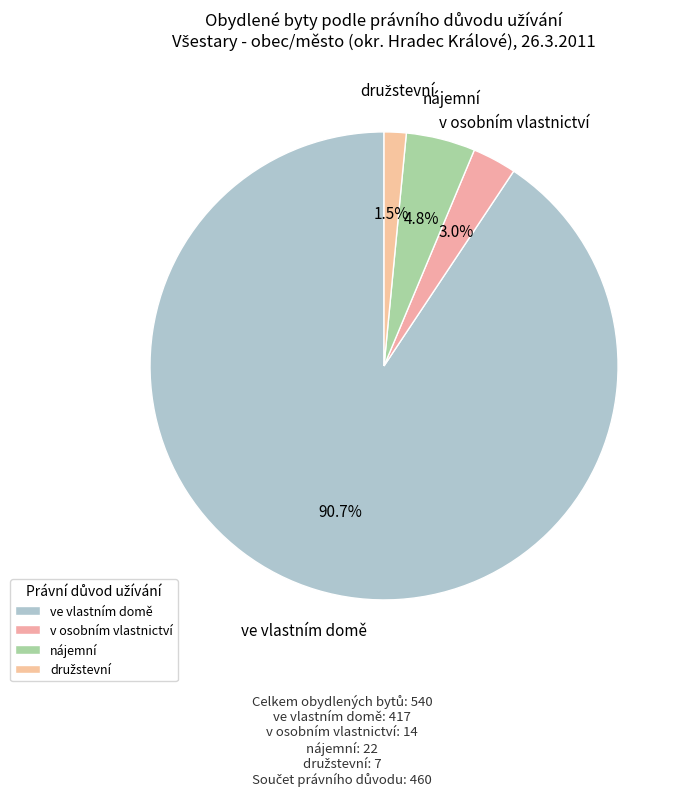

True or false: družstevní accounts for 2% of the total.

True